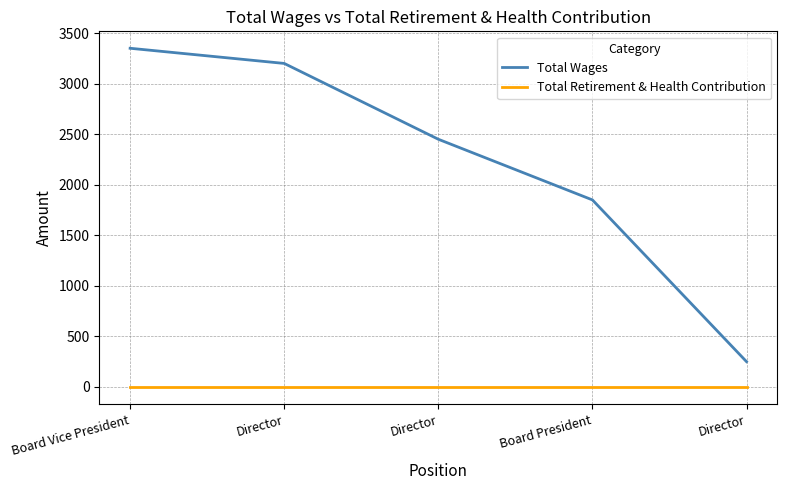

What are all the series names shown in the legend?

Total Wages, Total Retirement & Health Contribution